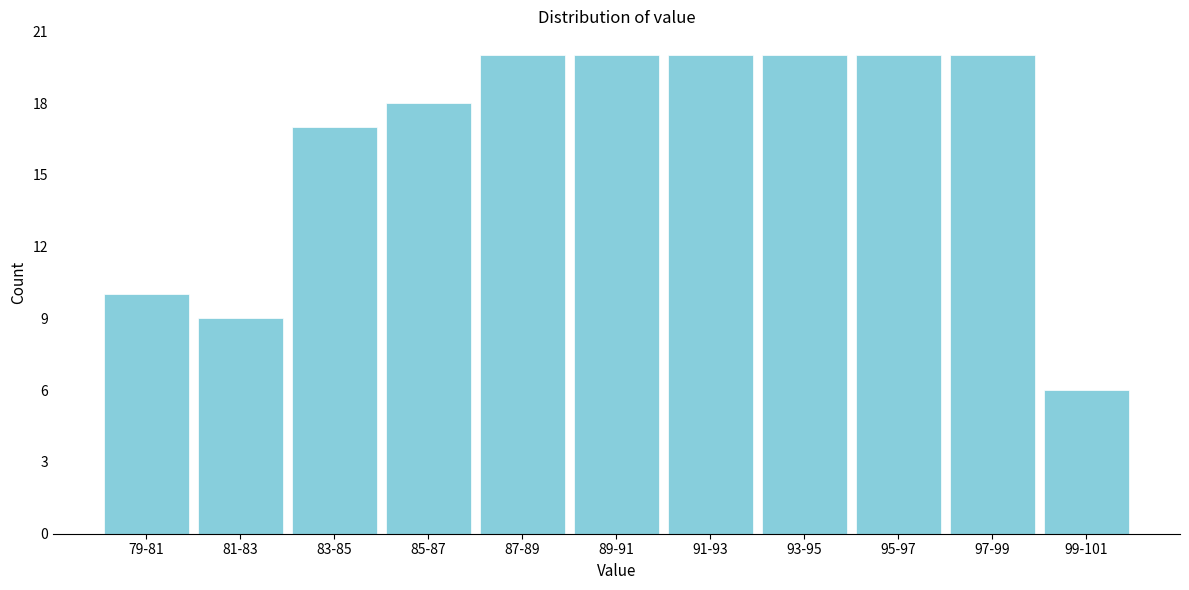

Reading right to left, extract all data points from this chart.

99-101=6	97-99=20	95-97=20	93-95=20	91-93=20	89-91=20	87-89=20	85-87=18	83-85=17	81-83=9	79-81=10